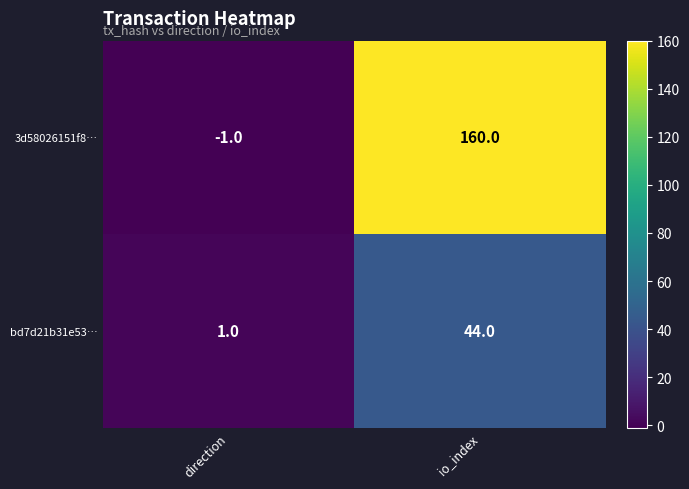

At which label is 3d58026151f8… closest to 79?

direction